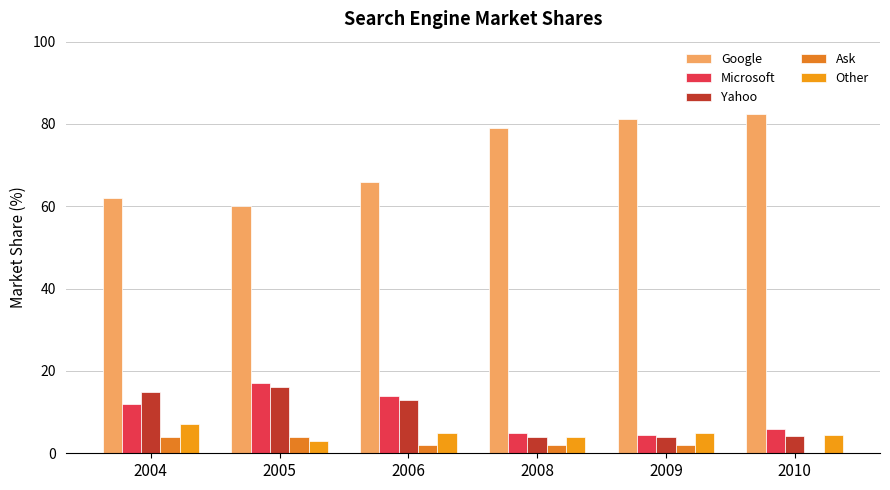

Which has a higher value, 2008 or 2004?

2008